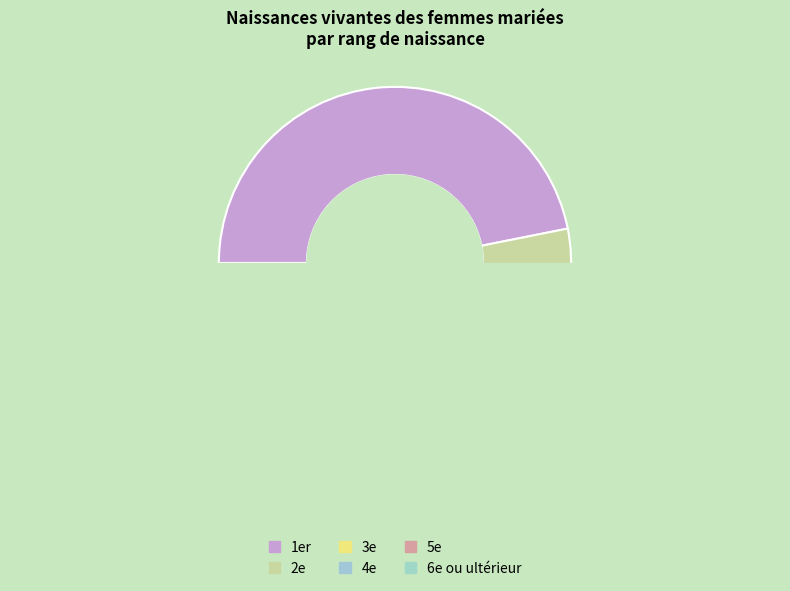

Which category has the smallest portion of the pie?

6e ou ultérieur